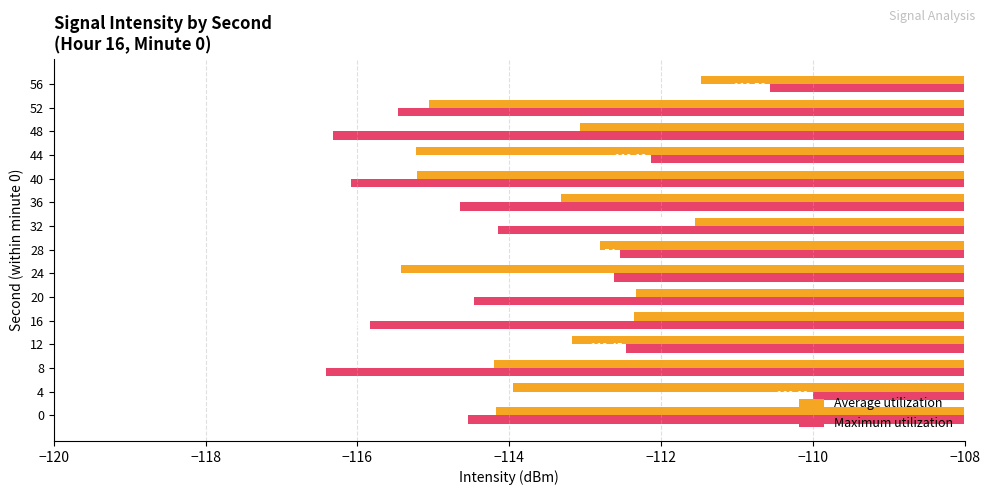

Is the value of Average utilization at 52 greater than the value of Maximum utilization at 48?

Yes